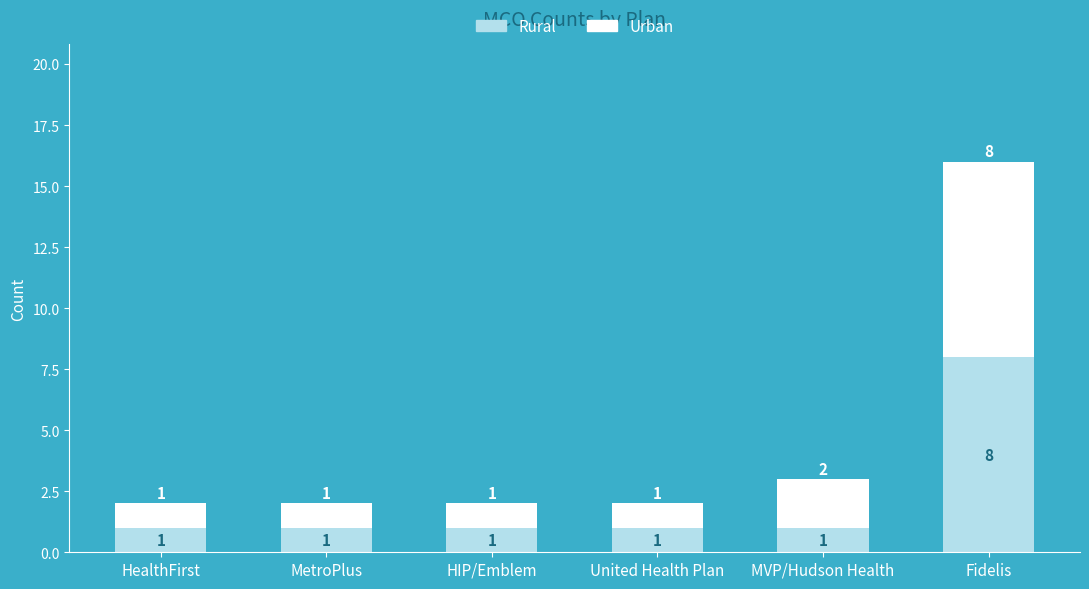

The Rural series shows 0 at MVP/Hudson Health. True or false?

False